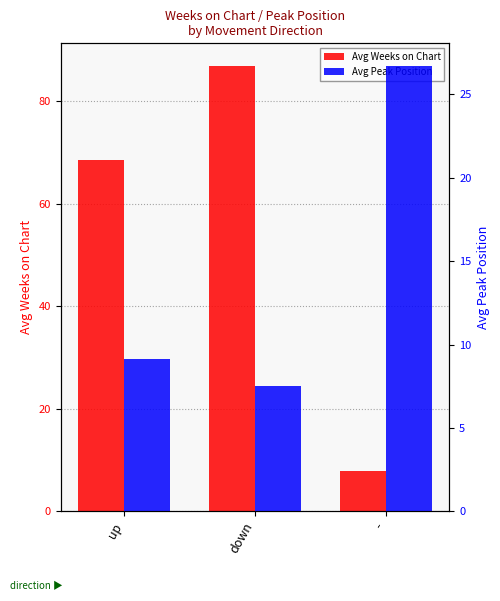

Is the value of Avg Peak Position at - greater than the value of Avg Weeks on Chart at up?

No